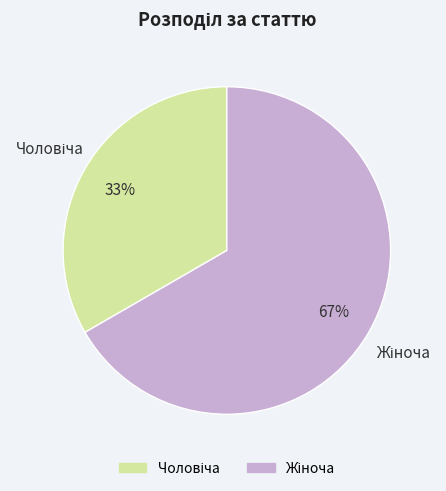

Does any single category account for the majority?

Yes